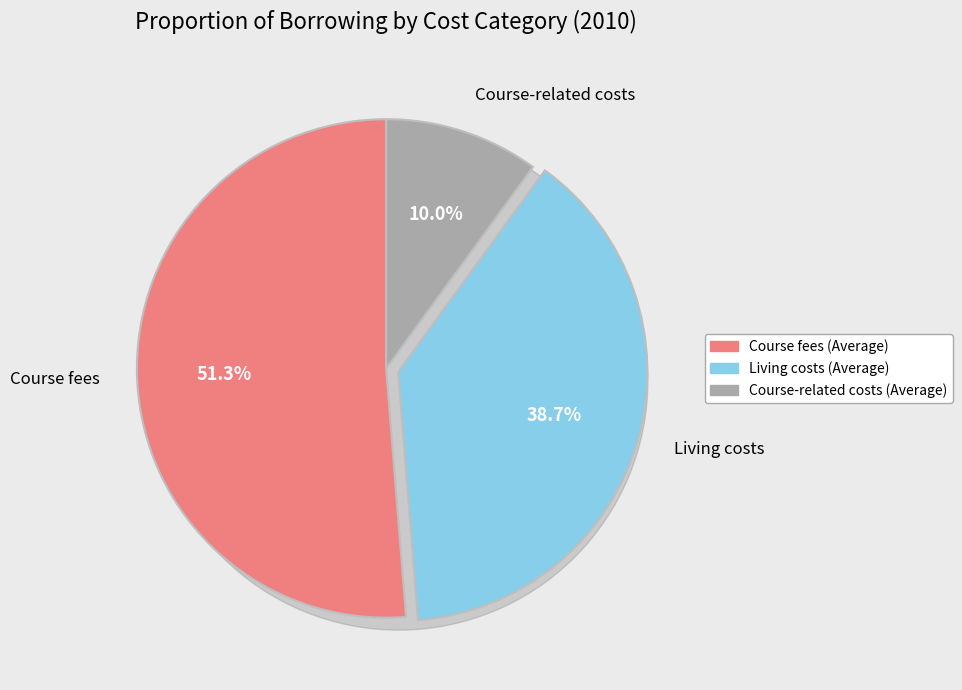

To the nearest percent, what is the difference between the largest and smallest slice percentages?

41%